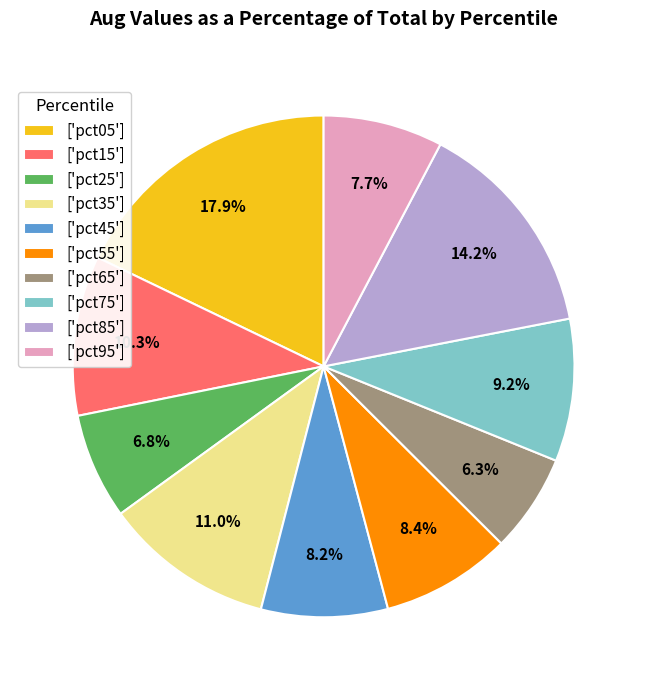

How many segments does this pie chart have?

10